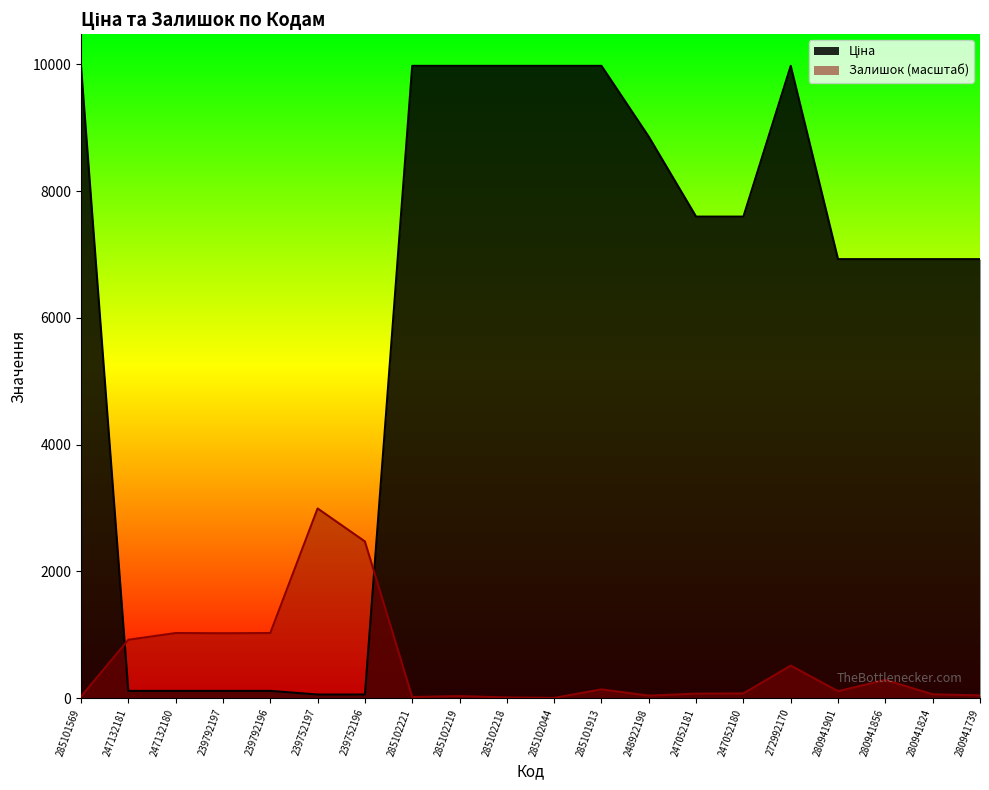

What is the label of the 10th point from the left?

285102218